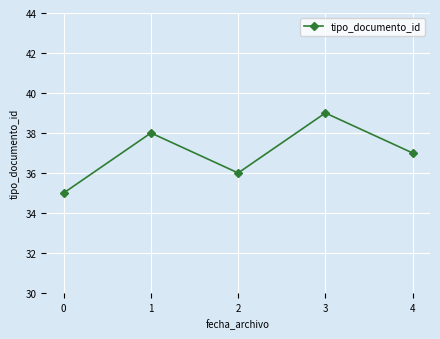

How many series are shown in this chart?

1